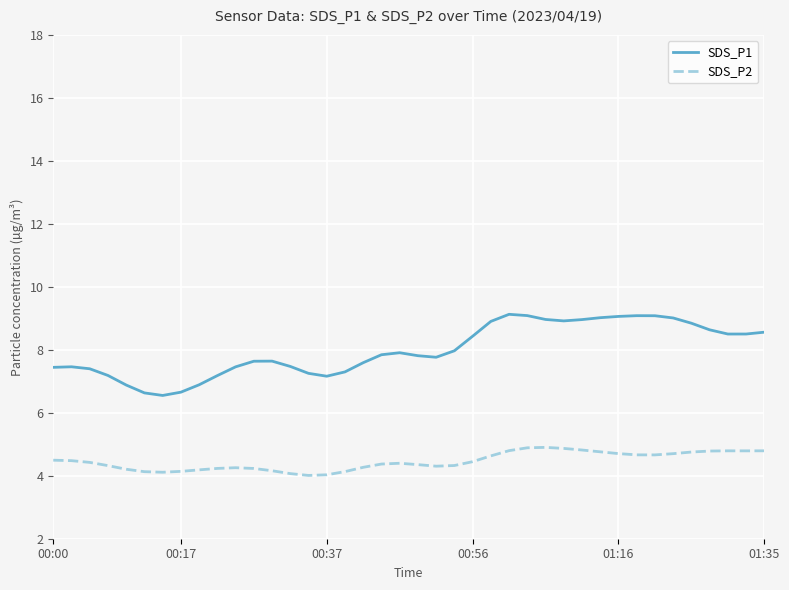

True or false: SDS_P1 and SDS_P2 intersect in this chart.

False